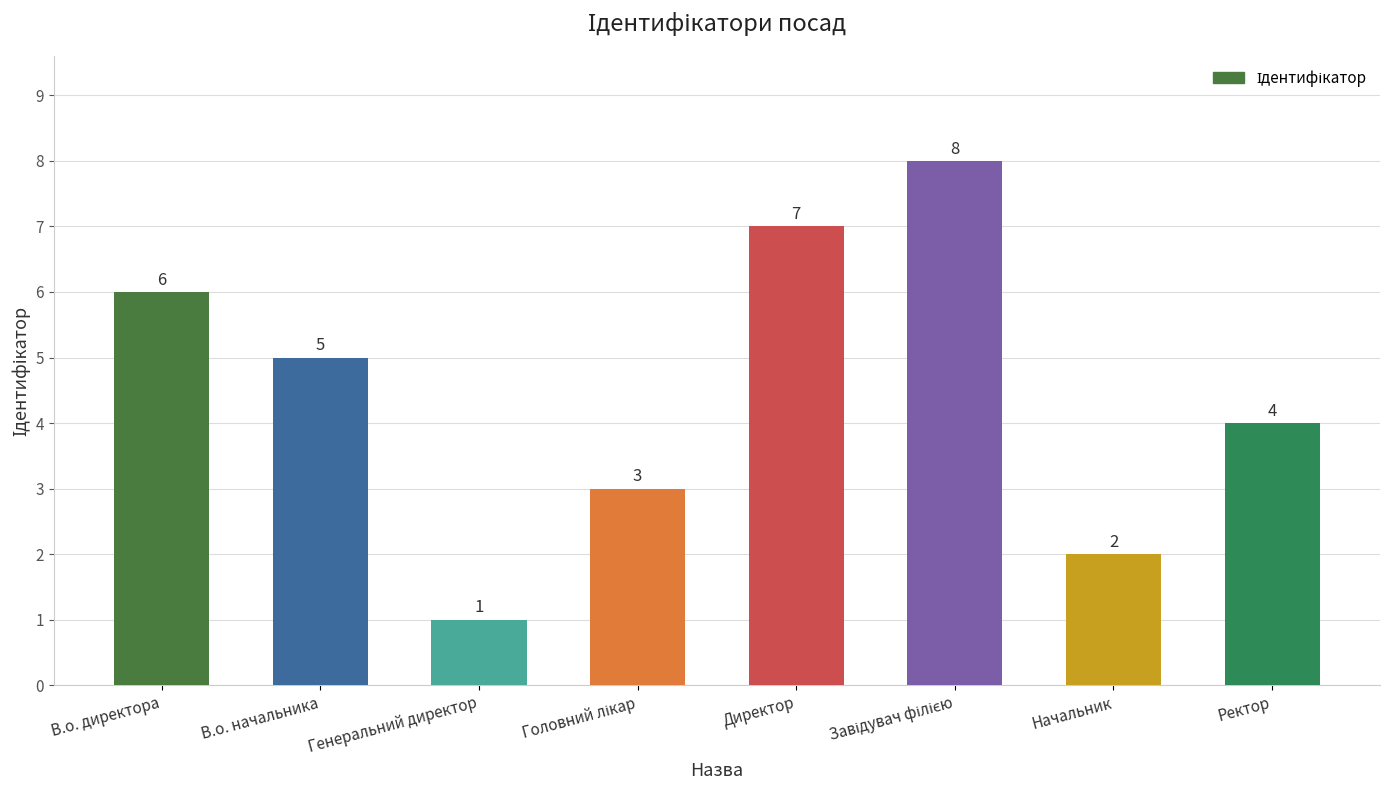

Reading left to right, extract all data points from this chart.

6	5	1	3	7	8	2	4